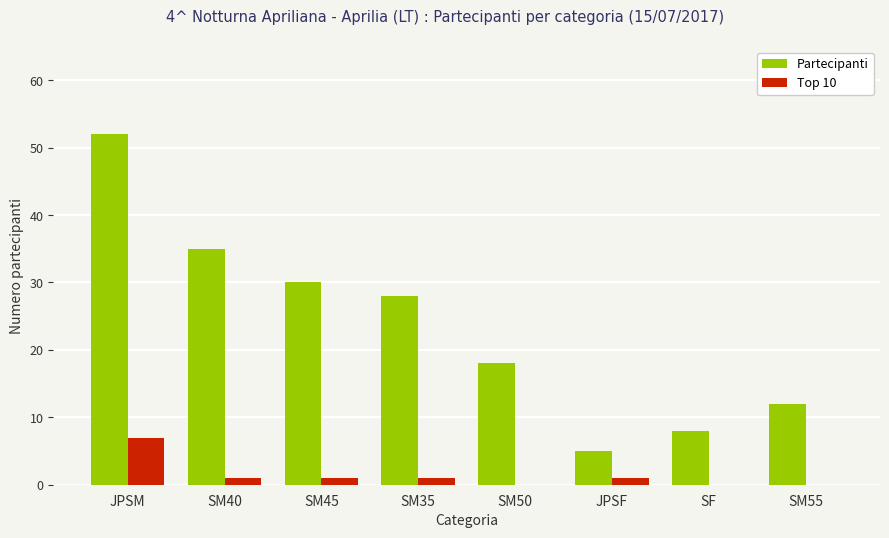

The Top 10 series shows 1 at JPSF. True or false?

True